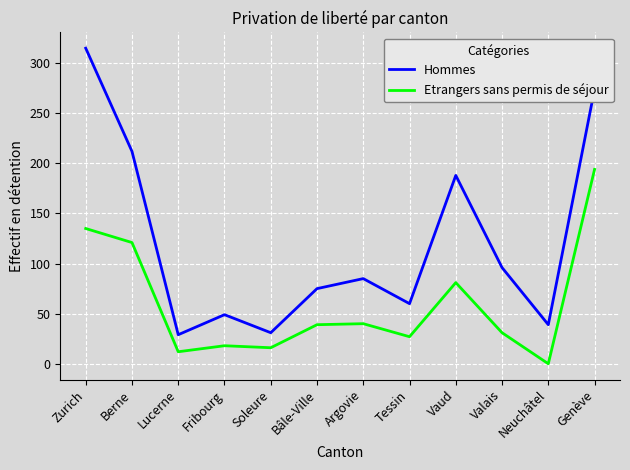

Does the chart have visible grid lines?

Yes